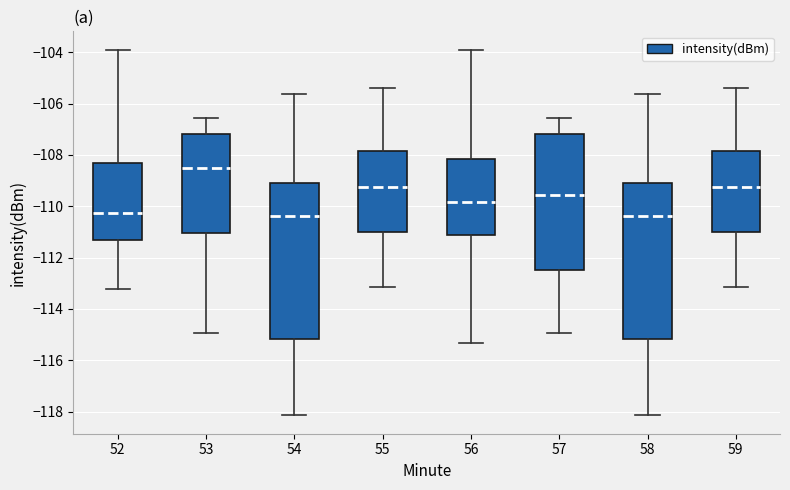

Reading left to right, transcribe this box plot: for each box, give where its median line is, the range the box spans, and where its two whiskers end, as read against the y-axis. The values are not printed on the chart, so give them approximately, as read against the axis.

52: median -110.2, box -111.4 to -108.4, whiskers -113.2 to -103.8
53: median -108.6, box -111.0 to -107.2, whiskers -115.0 to -106.6
54: median -110.4, box -115.2 to -109.0, whiskers -118.2 to -105.6
55: median -109.2, box -111.0 to -107.8, whiskers -113.2 to -105.4
56: median -109.8, box -111.2 to -108.2, whiskers -115.4 to -103.8
57: median -109.6, box -112.4 to -107.2, whiskers -115.0 to -106.6
58: median -110.4, box -115.2 to -109.0, whiskers -118.2 to -105.6
59: median -109.2, box -111.0 to -107.8, whiskers -113.2 to -105.4